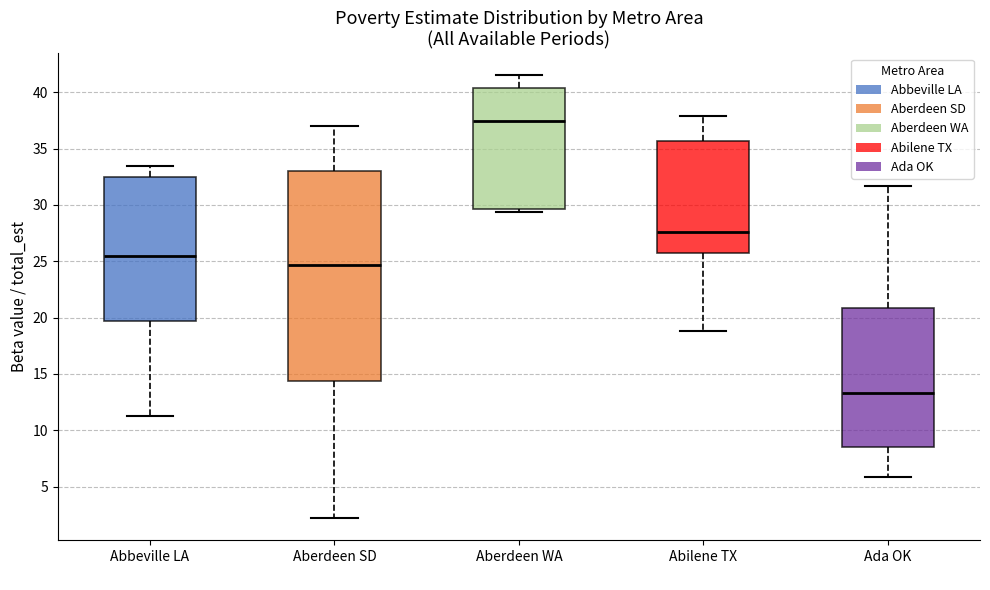

Reading left to right, read every box against the y-axis: the position of its median line, the range the box covers, and the ends of its whiskers. The values are not printed on the chart, so give them approximately, as read against the axis.

Abbeville LA: median 25.5, box 19.5 to 32.5, whiskers 11.0 to 33.5
Aberdeen SD: median 24.5, box 14.5 to 33.0, whiskers 2.0 to 37.0
Aberdeen WA: median 37.5, box 29.5 to 40.5, whiskers 29.5 (just below the box's lower edge) to 41.5
Abilene TX: median 27.5, box 25.5 to 35.5, whiskers 19.0 to 38.0
Ada OK: median 13.5, box 8.5 to 21.0, whiskers 6.0 to 31.5